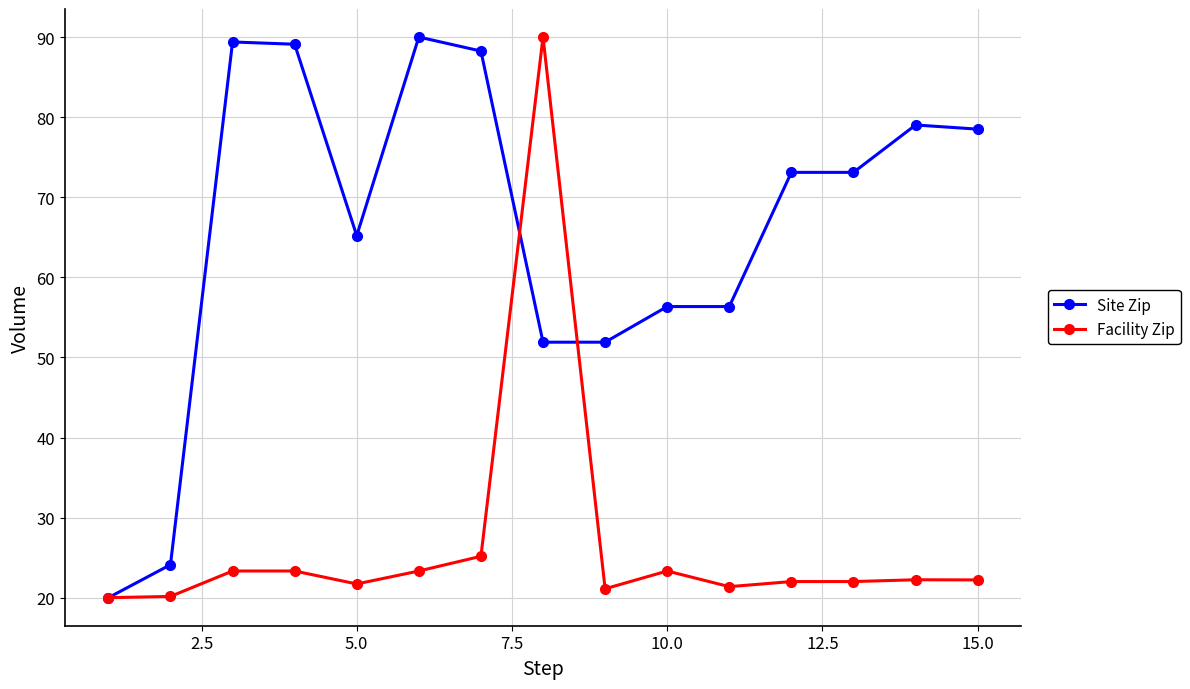

How many series are shown in this chart?

2